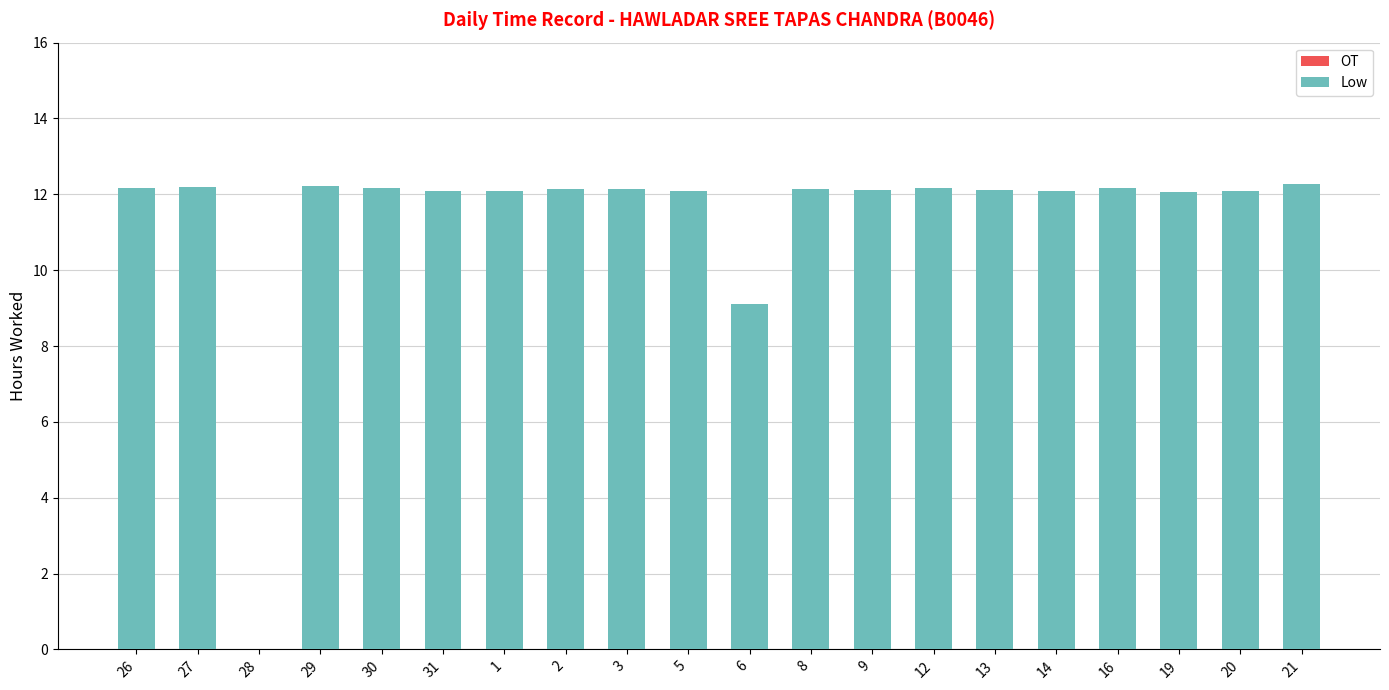

The chart shows a value of 12.2 at 3. True or false?

True